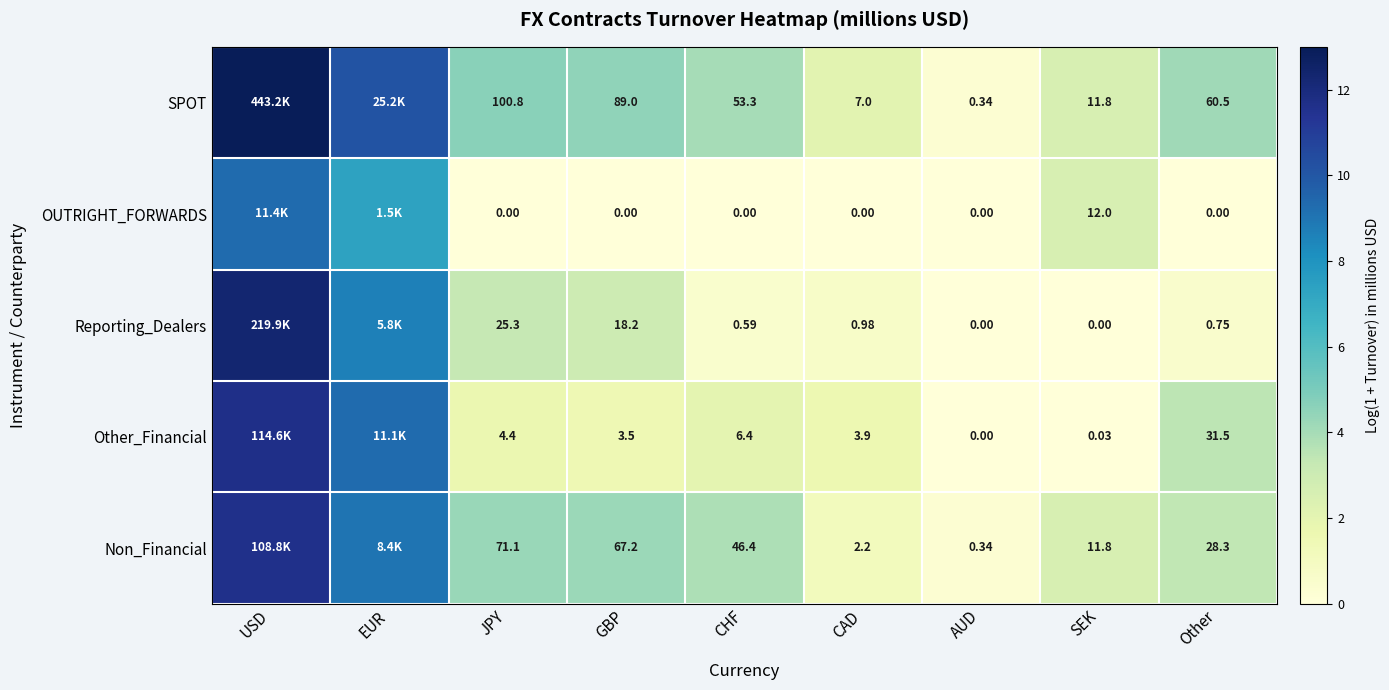

What is the greatest value displayed?

13.0